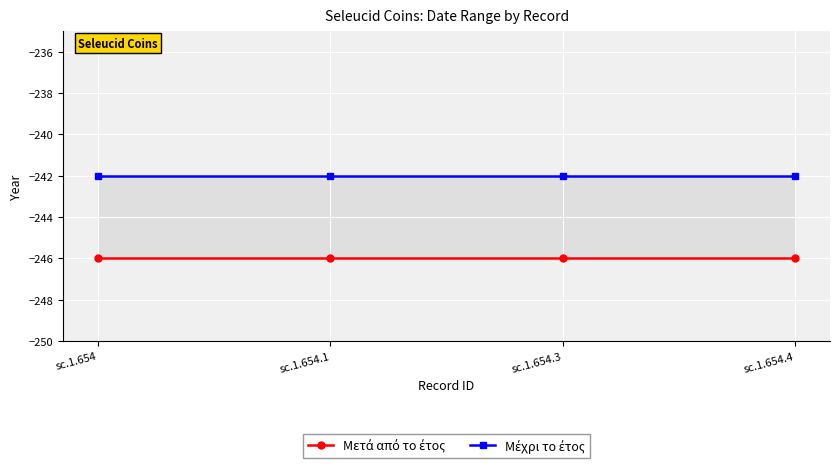

Reading left to right, what are all the values shown in this chart?

Μετά από το έτος: sc.1.654=-246	sc.1.654.1=-246	sc.1.654.3=-246	sc.1.654.4=-246
Μέχρι το έτος: sc.1.654=-242	sc.1.654.1=-242	sc.1.654.3=-242	sc.1.654.4=-242